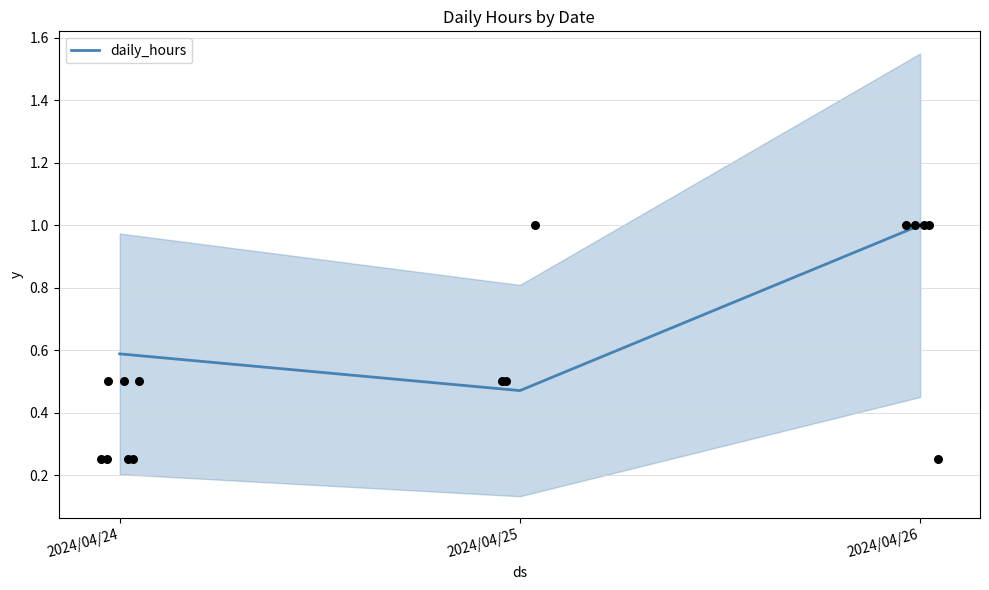

What is the change in value from 2024/04/24 to 2024/04/25?

-0.1